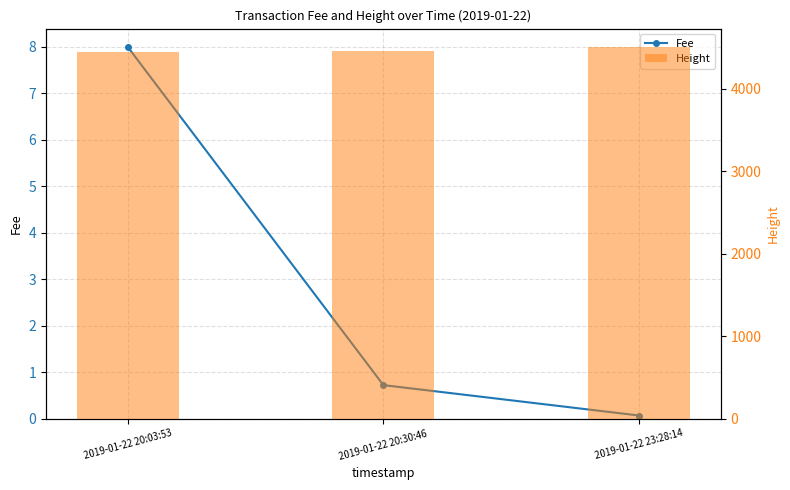

Rank the series by their maximum value, from lowest to highest.

Fee, Height